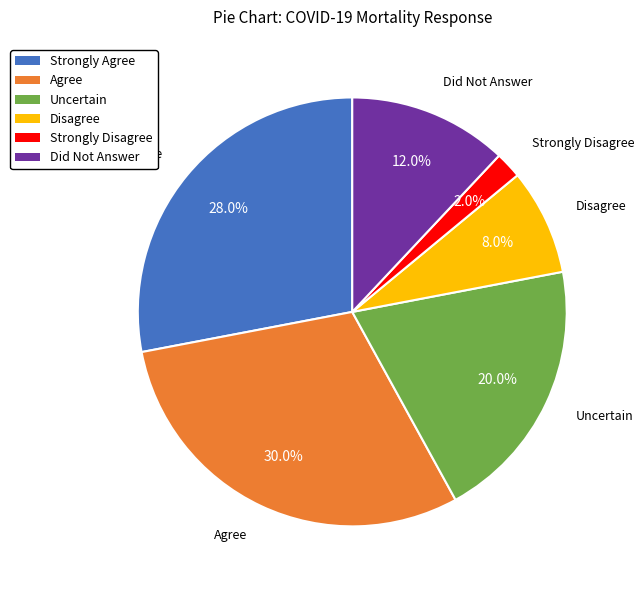

What is the ratio of the value at Uncertain to the value at Disagree?

2.5